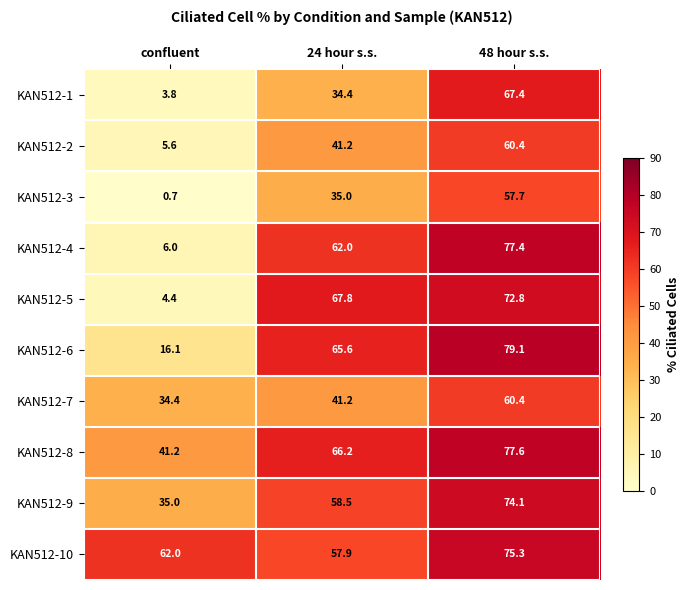

At which label does KAN512-1 reach its peak?

48 hour s.s.